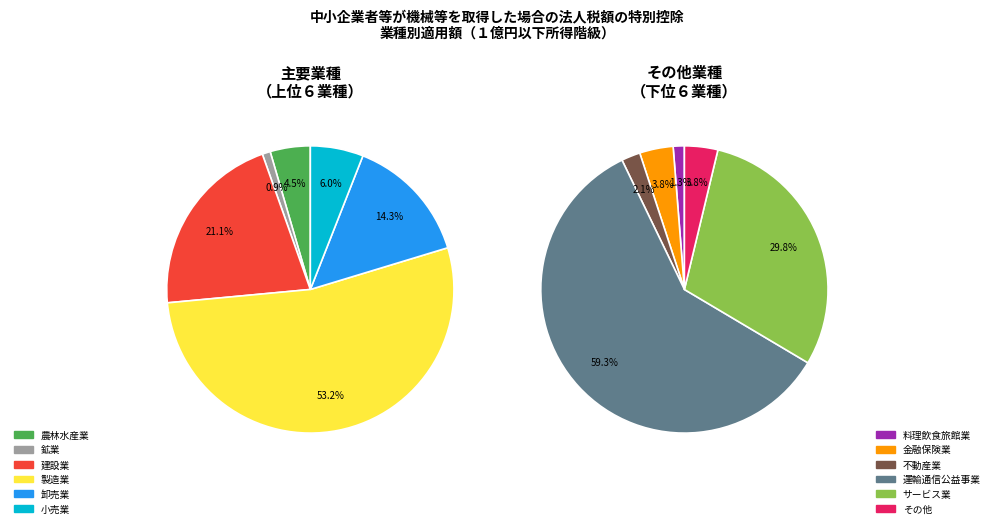

Which has a higher value, サービス業 or 小売業?

サービス業